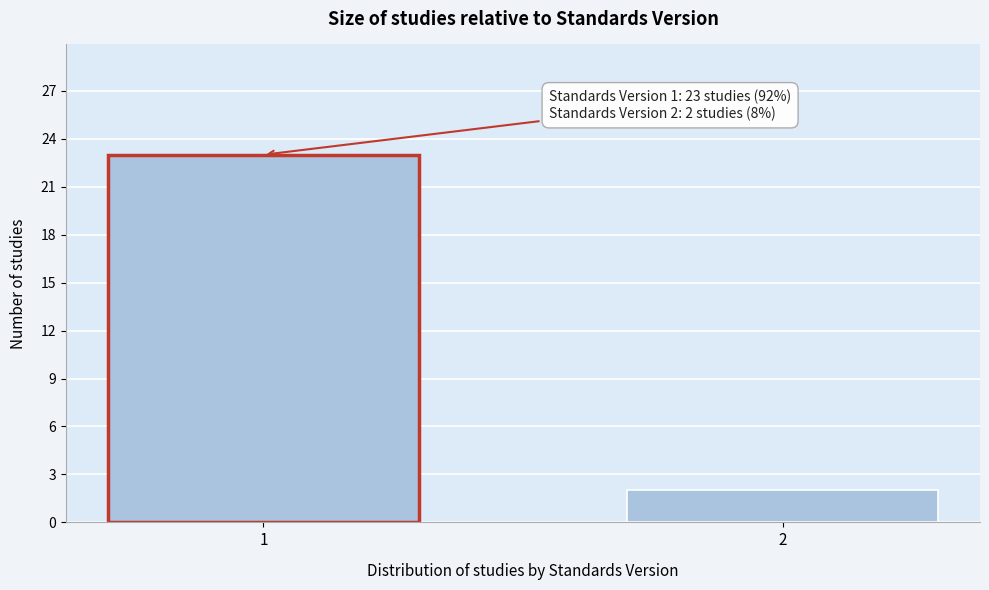

Reading left to right, transcribe all the data shown in this chart.

23	2